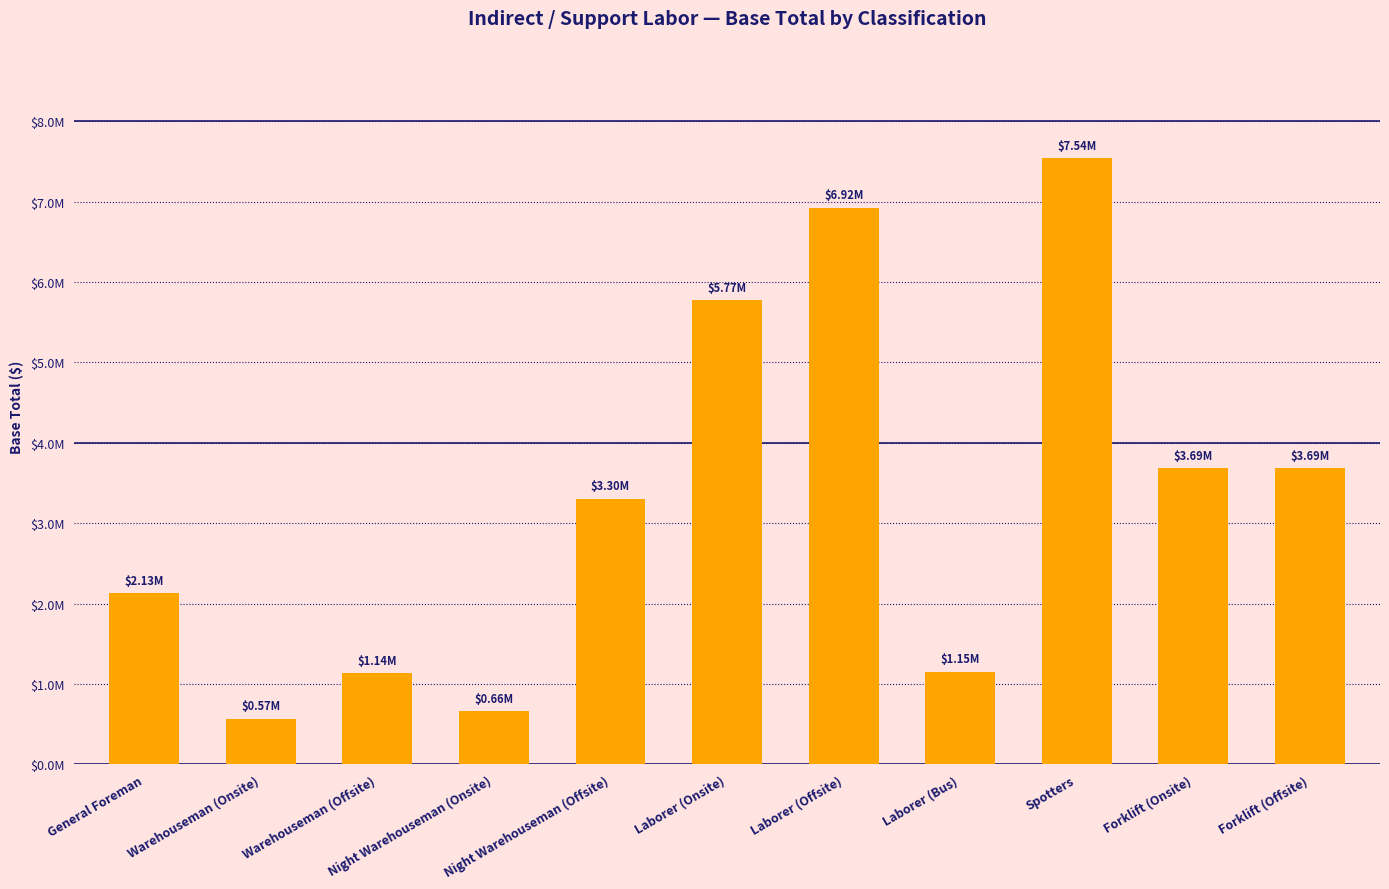

How many data points are less than 3304017?

5